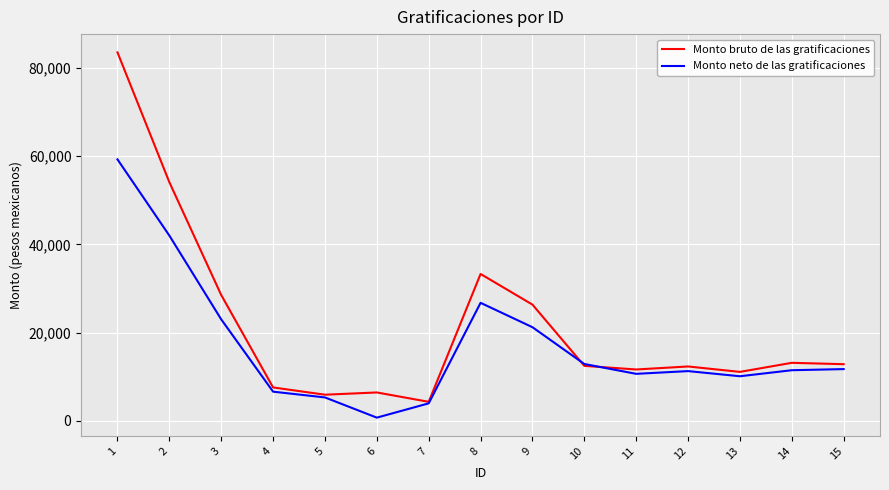

What is the difference between the Monto bruto de las gratificaciones values at 2 and 6?

47659.5